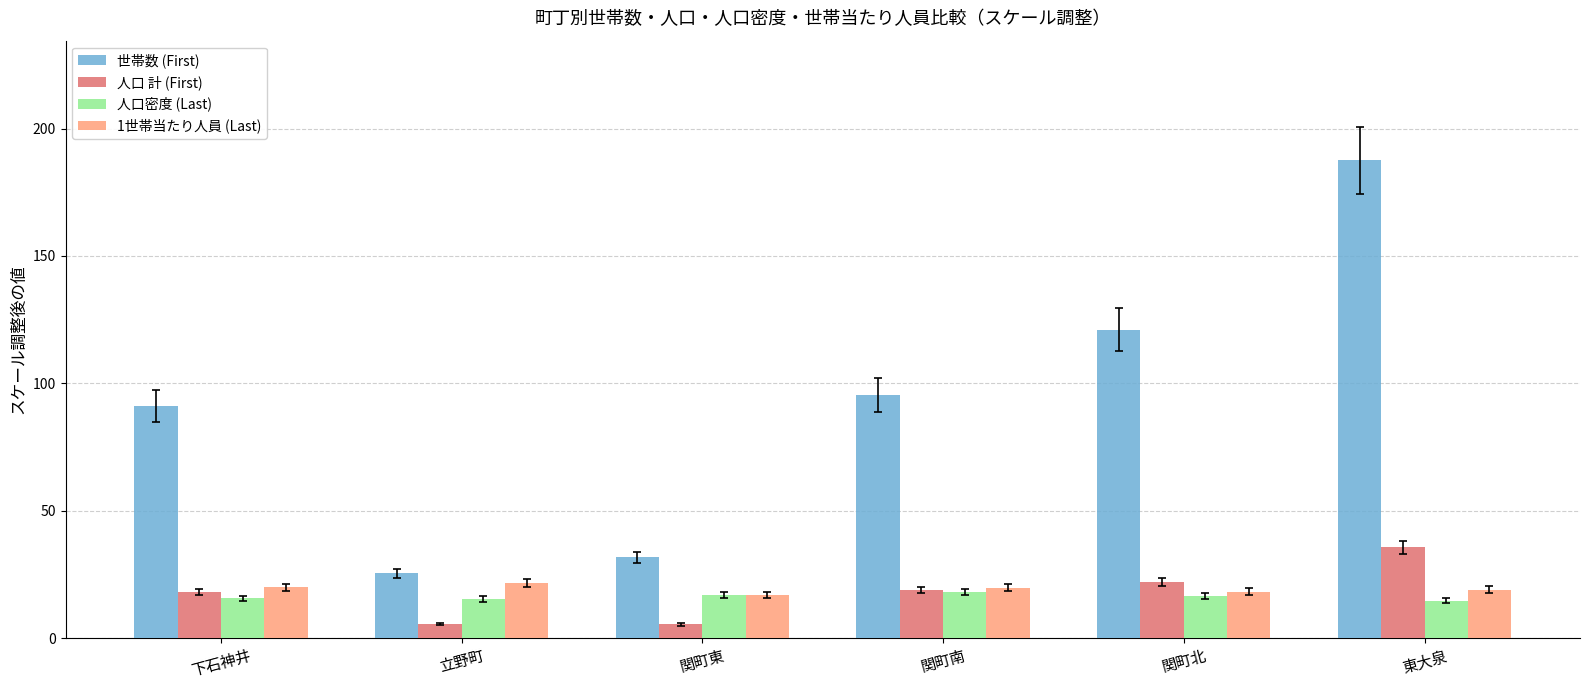

What is the sum of all 世帯数 (First) values?

552.3